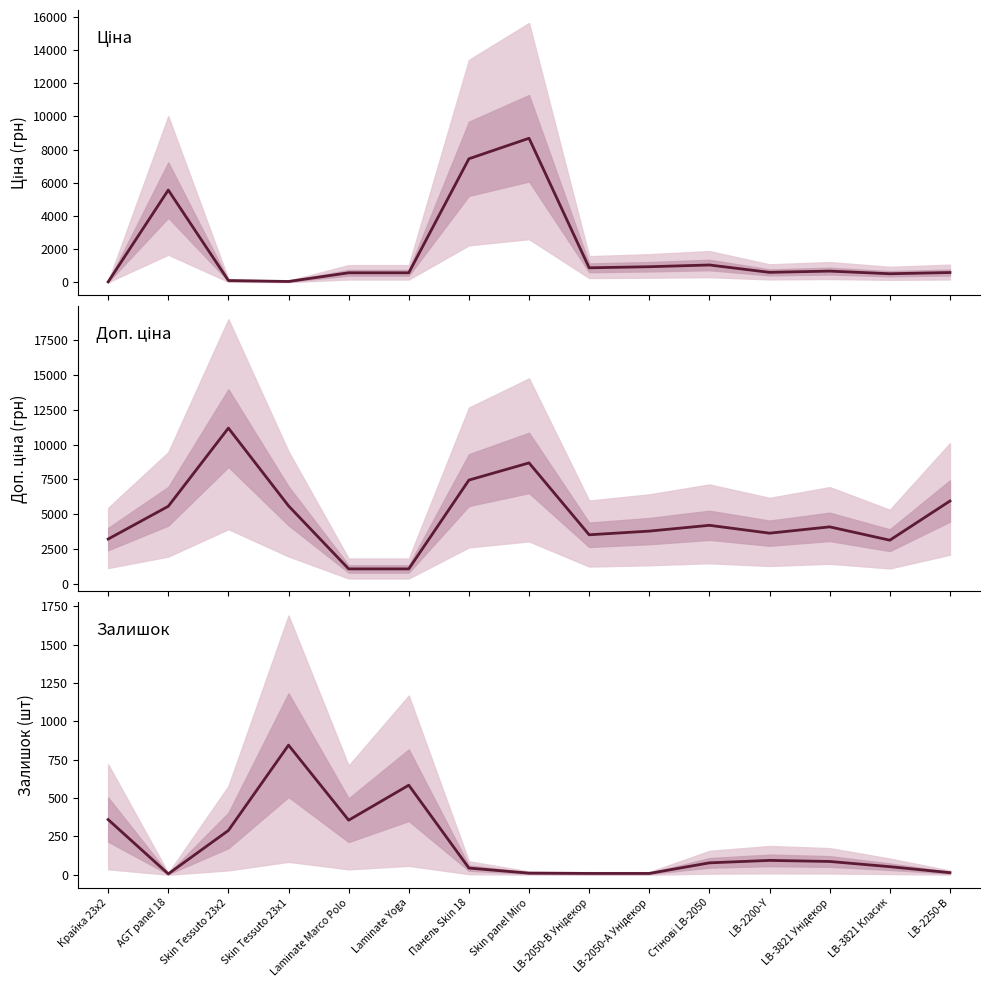

Which has a higher value, LB-2050-А Унідекор or Skin panel Miro?

Skin panel Miro